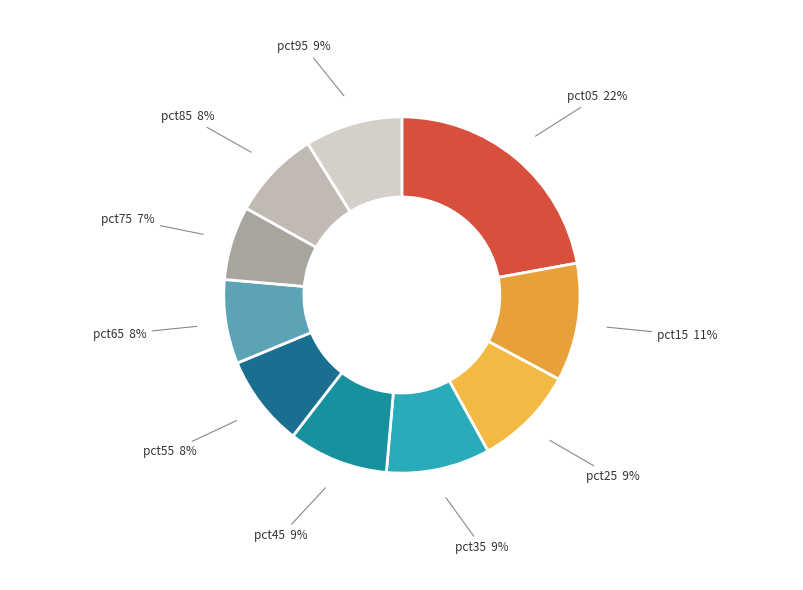

What is the ratio of the value at pct45 to the value at pct15?

0.8